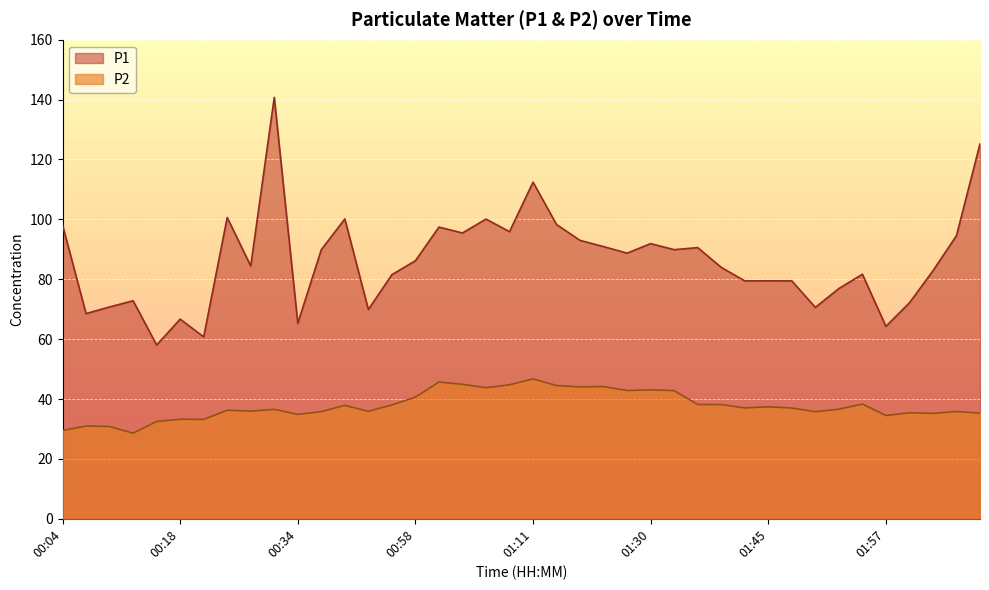

What is the minimum value shown in the chart?

28.6